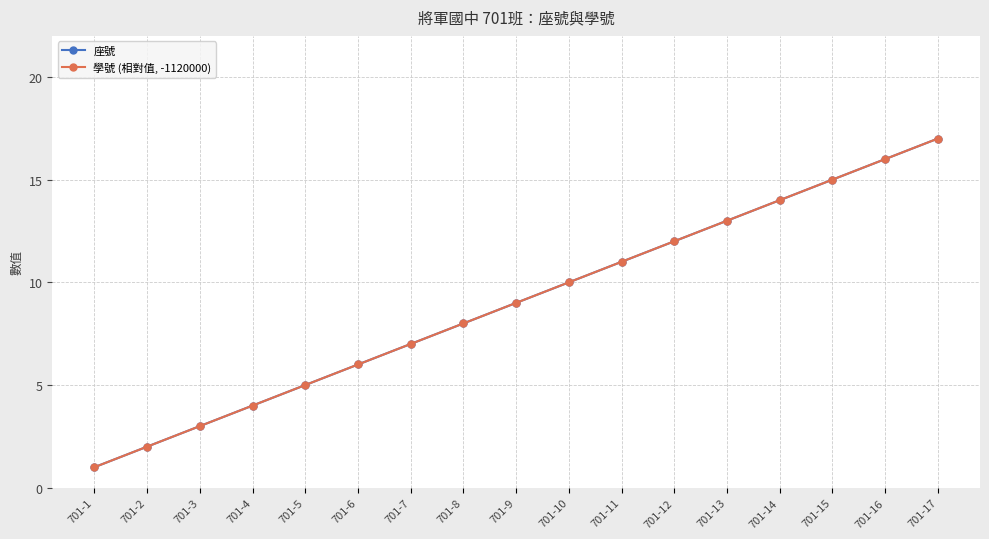

What is the difference between the maximum and minimum values in the 座號 series?

16